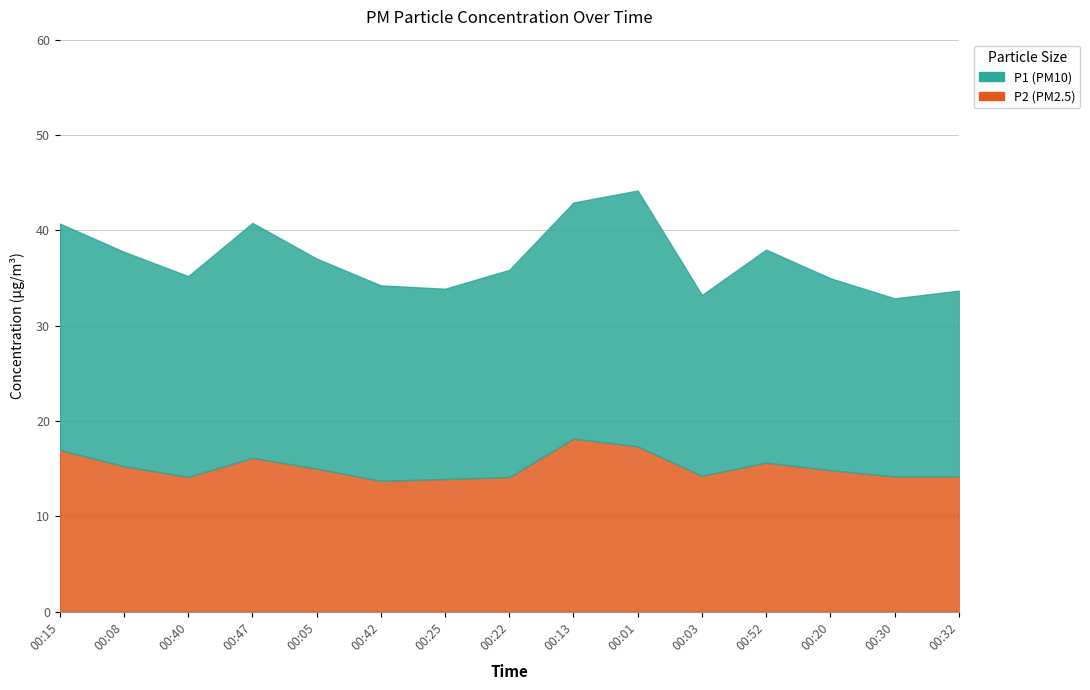

What value does the P2 series have at 00:20?

14.8